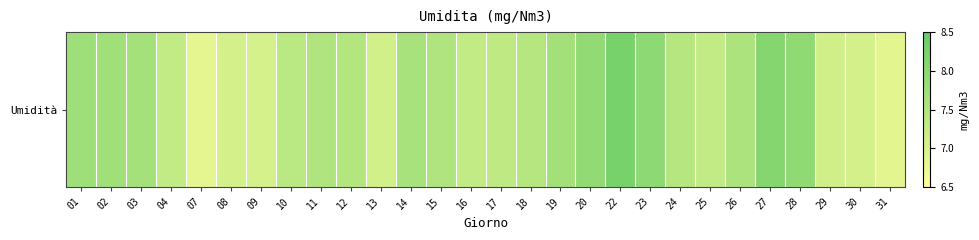

What is the maximum value shown in the chart?

8.3